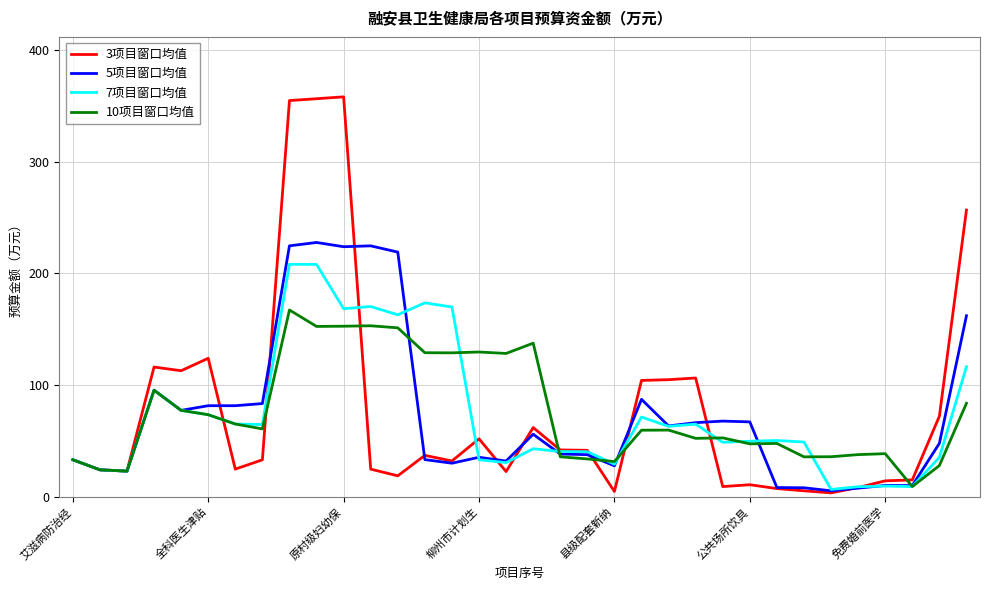

List the series in order of their peak value, highest first.

3项目窗口均值, 5项目窗口均值, 7项目窗口均值, 10项目窗口均值